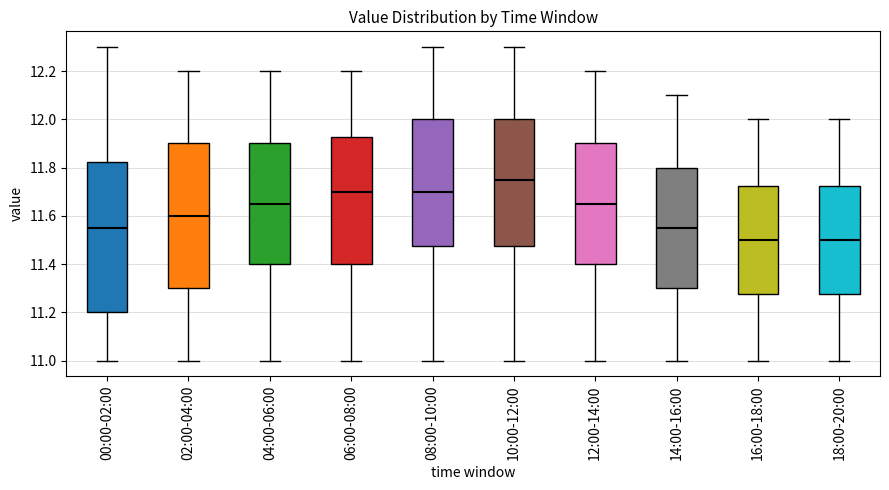

Reading left to right, read every box against the y-axis: the position of its median line, the range the box covers, and the ends of its whiskers. The values are not printed on the chart, so give them approximately, as read against the axis.

00:00-02:00: median 11.56, box 11.20 to 11.82, whiskers 11.00 to 12.30
02:00-04:00: median 11.60, box 11.30 to 11.90, whiskers 11.00 to 12.20
04:00-06:00: median 11.66, box 11.40 to 11.90, whiskers 11.00 to 12.20
06:00-08:00: median 11.70, box 11.40 to 11.92, whiskers 11.00 to 12.20
08:00-10:00: median 11.70, box 11.48 to 12.00, whiskers 11.00 to 12.30
10:00-12:00: median 11.76, box 11.48 to 12.00, whiskers 11.00 to 12.30
12:00-14:00: median 11.66, box 11.40 to 11.90, whiskers 11.00 to 12.20
14:00-16:00: median 11.56, box 11.30 to 11.80, whiskers 11.00 to 12.10
16:00-18:00: median 11.50, box 11.28 to 11.72, whiskers 11.00 to 12.00
18:00-20:00: median 11.50, box 11.28 to 11.72, whiskers 11.00 to 12.00